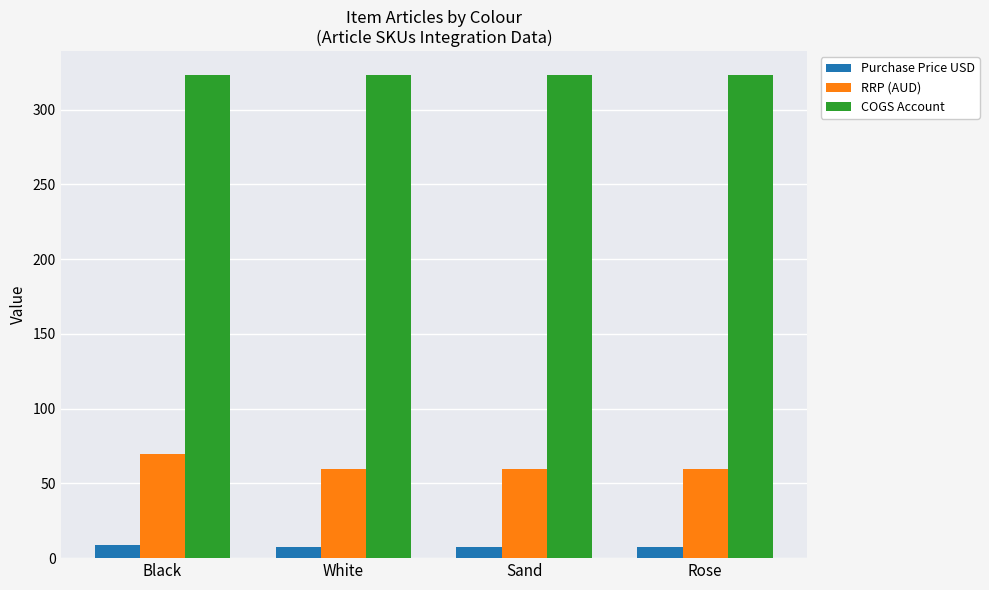

What is the maximum value shown in the chart?

323.0